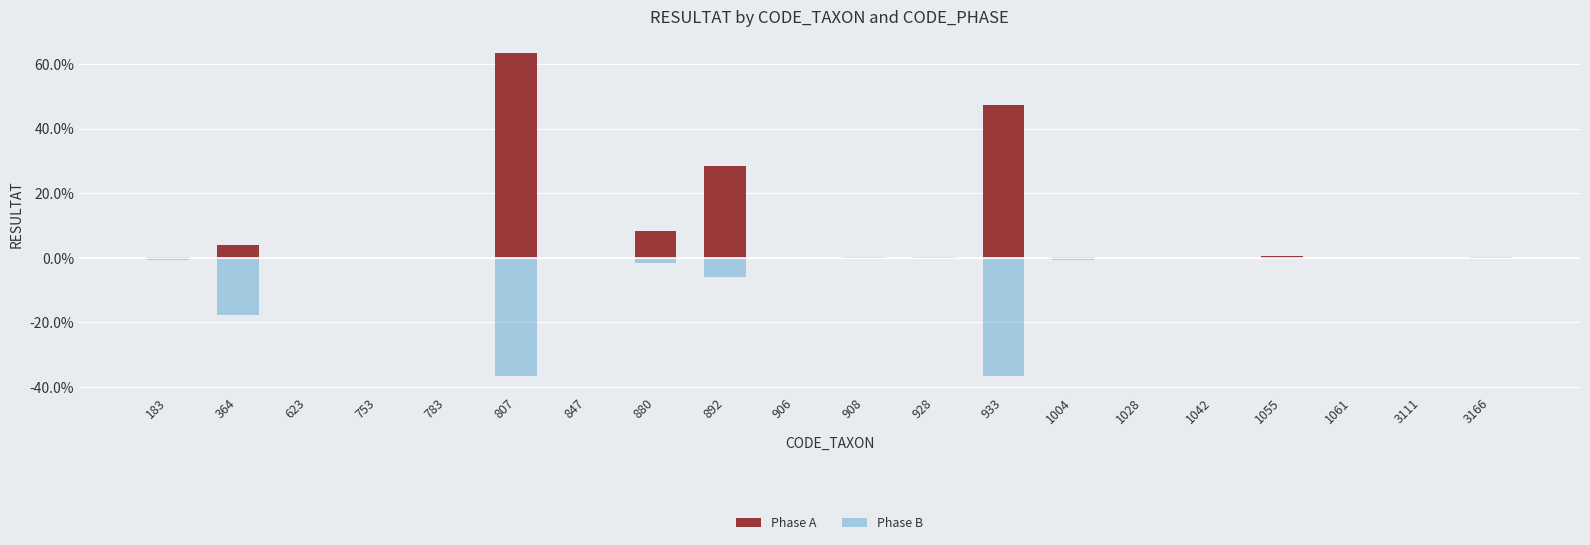

Rank the series by their average value, from lowest to highest.

Phase B, Phase A